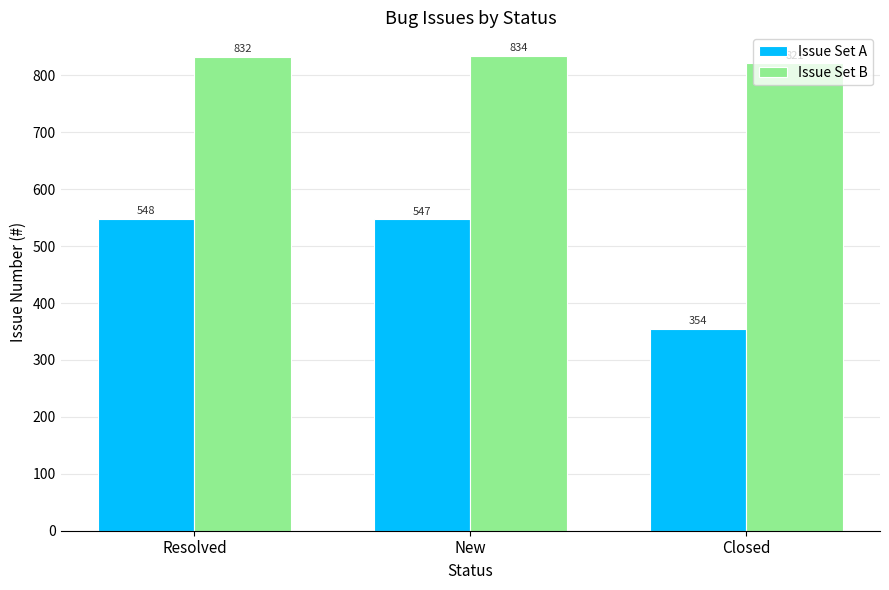

What is the difference between the maximum and minimum values in the Issue Set A series?

194